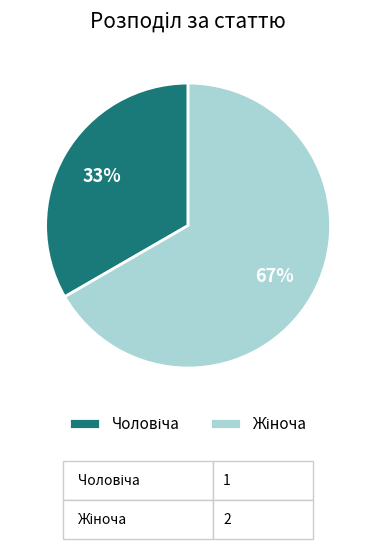

Is there any slice that represents more than half of the pie?

Yes